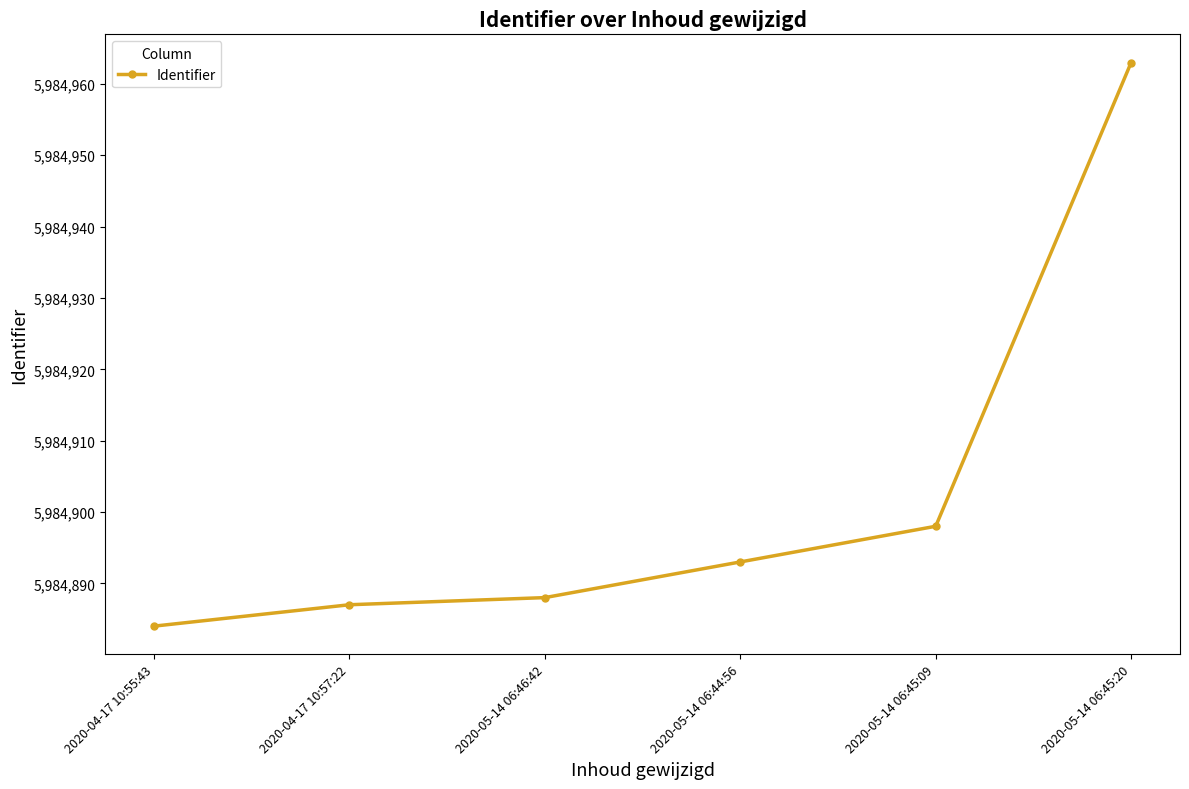

What is the change in value from 2020-05-14 06:44:56 to 2020-05-14 06:45:09?

+5